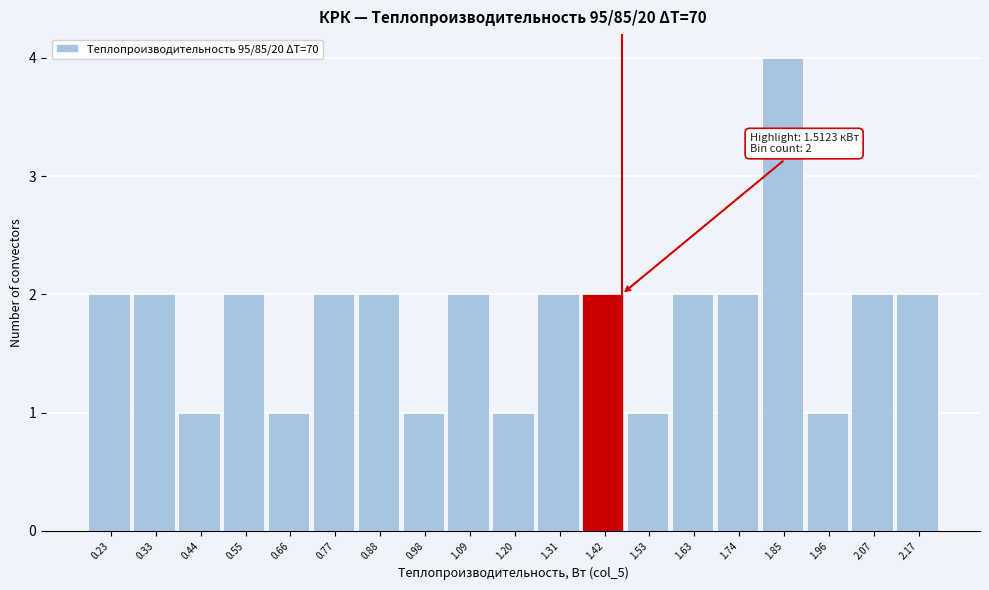

Reading left to right, list all the values displayed in this chart.

0.23=2	0.33=2	0.44=1	0.55=2	0.66=1	0.77=2	0.88=2	0.98=1	1.09=2	1.20=1	1.31=2	1.42=2	1.53=1	1.63=2	1.74=2	1.85=4	1.96=1	2.07=2	2.17=2